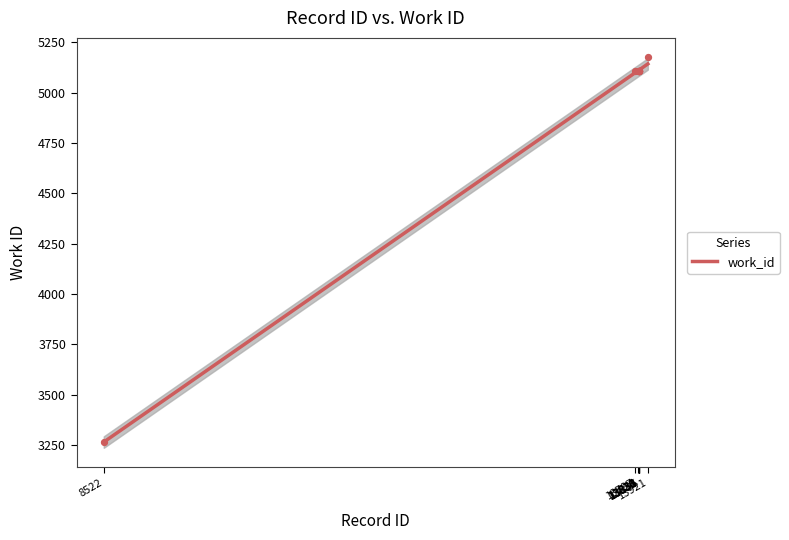

Between 13797 and 13830, which is larger?

13830